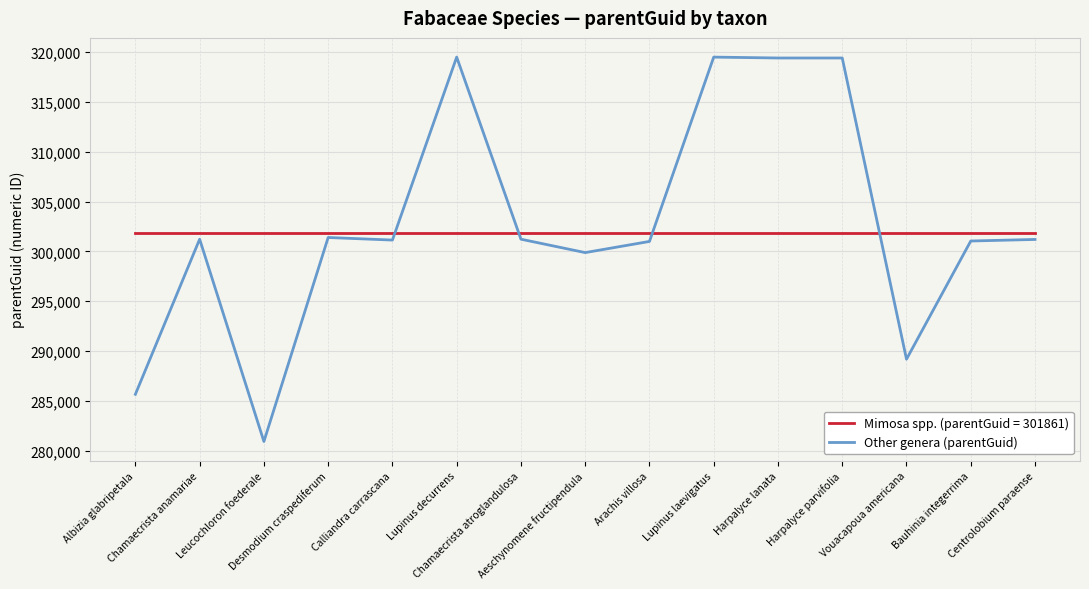

What is the difference between the maximum and minimum values in the Other genera (parentGuid) series?

38554